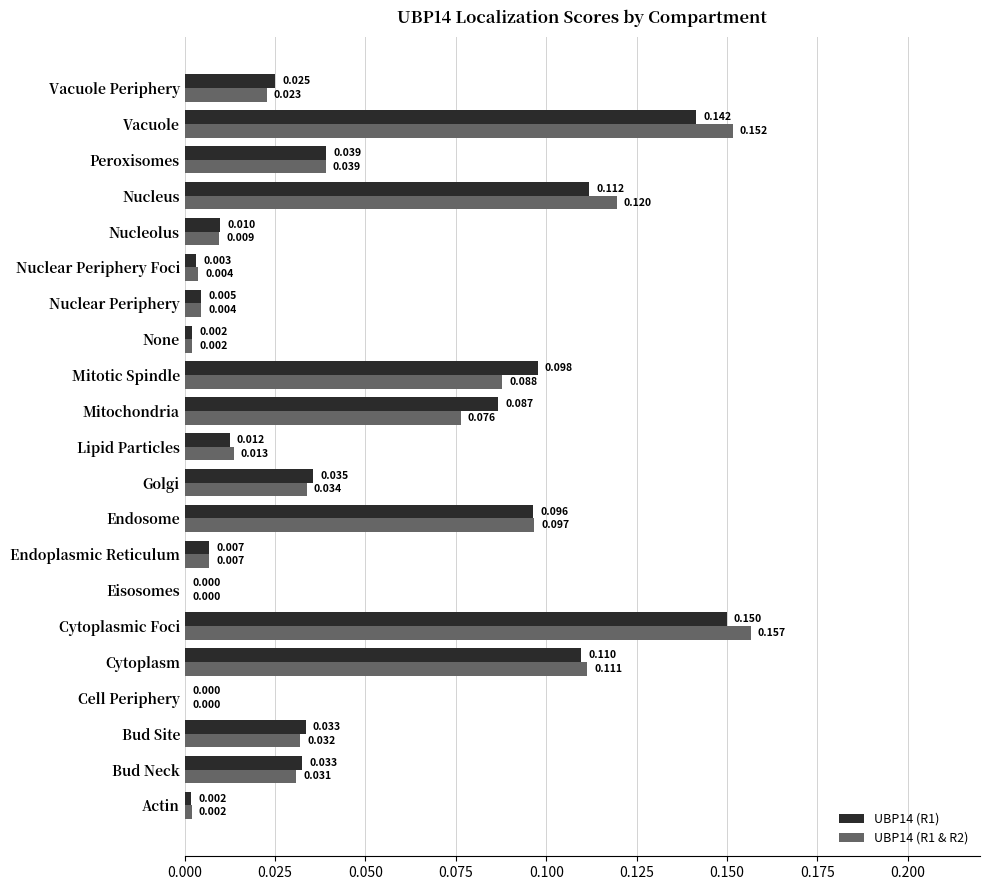

Which label corresponds to the largest value in the chart?

Cytoplasmic Foci